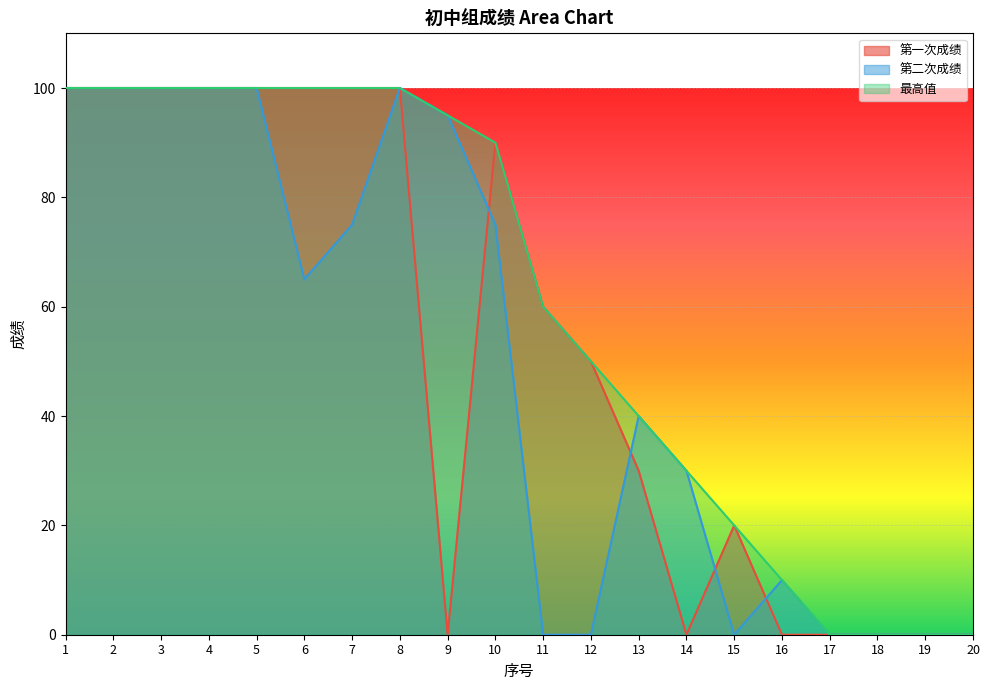

At which category does 第一次成绩 reach its first local peak?

10